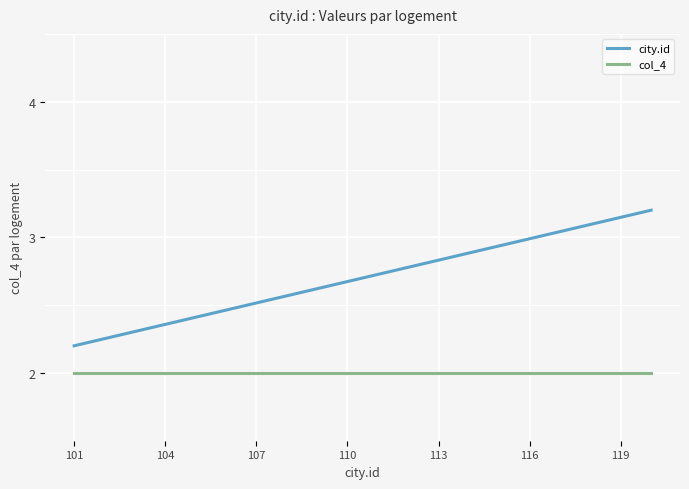

What is the maximum value shown in the chart?

3.2